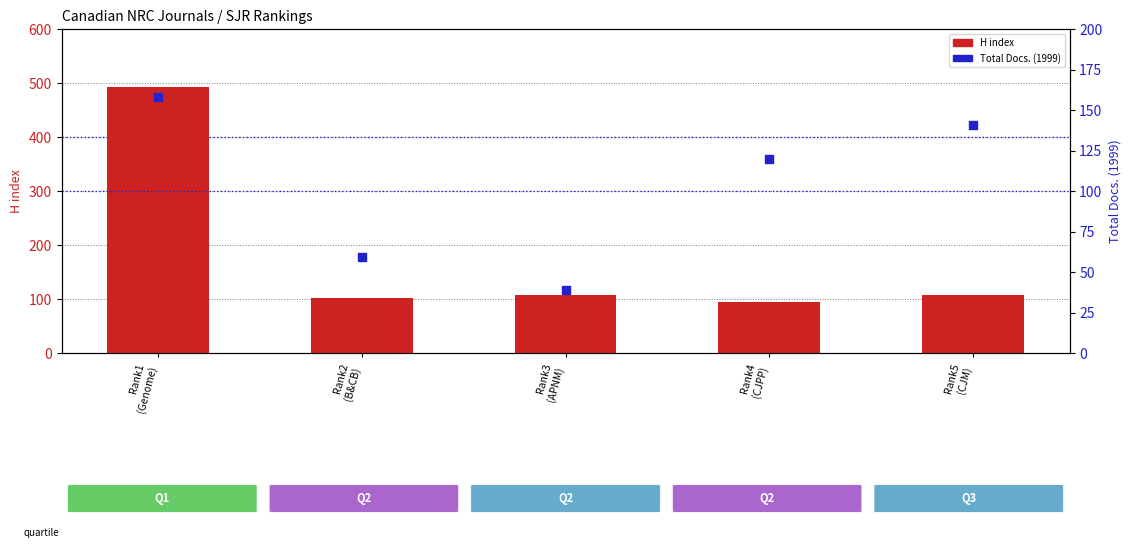

Which series reaches the minimum Y coordinate?

Total Docs. (1999)